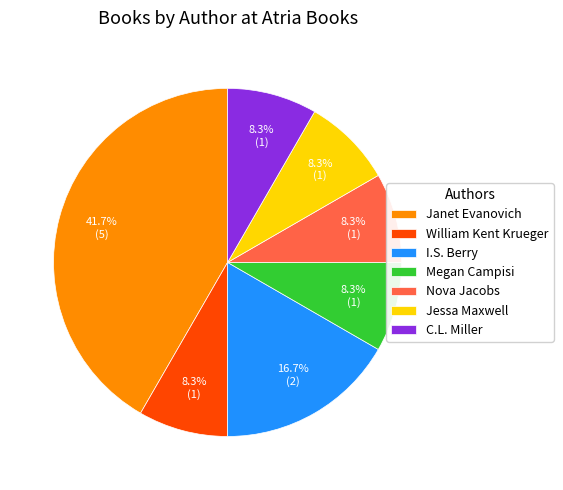

Is it true that C.L. Miller is 8% of the pie?

True